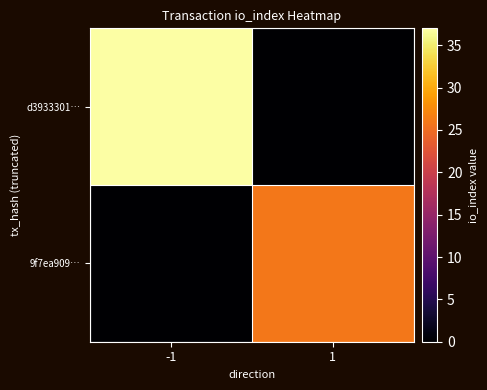

Reading left to right, transcribe all the data shown in this chart.

d3933301…: -1=37	1=0
9f7ea909…: -1=0	1=26